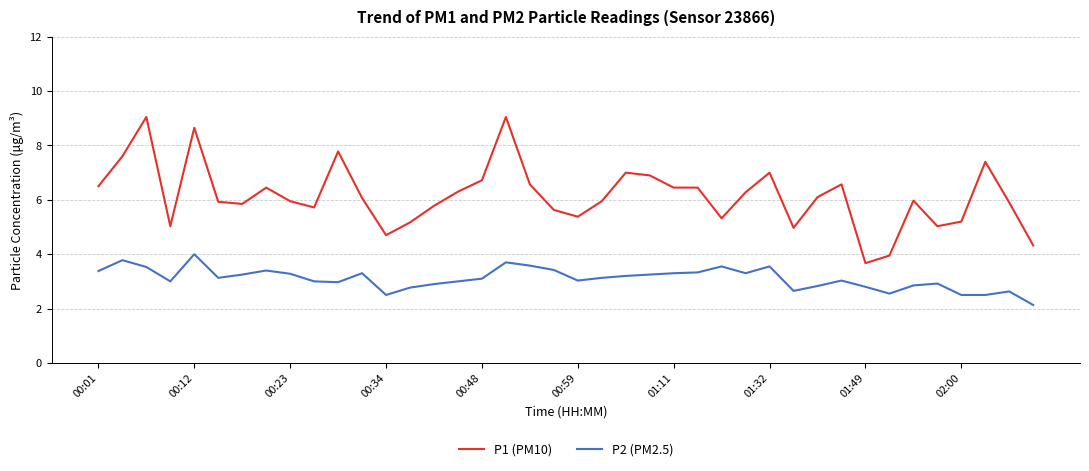

Which series has the largest range (max minus min)?

P1 (PM10)